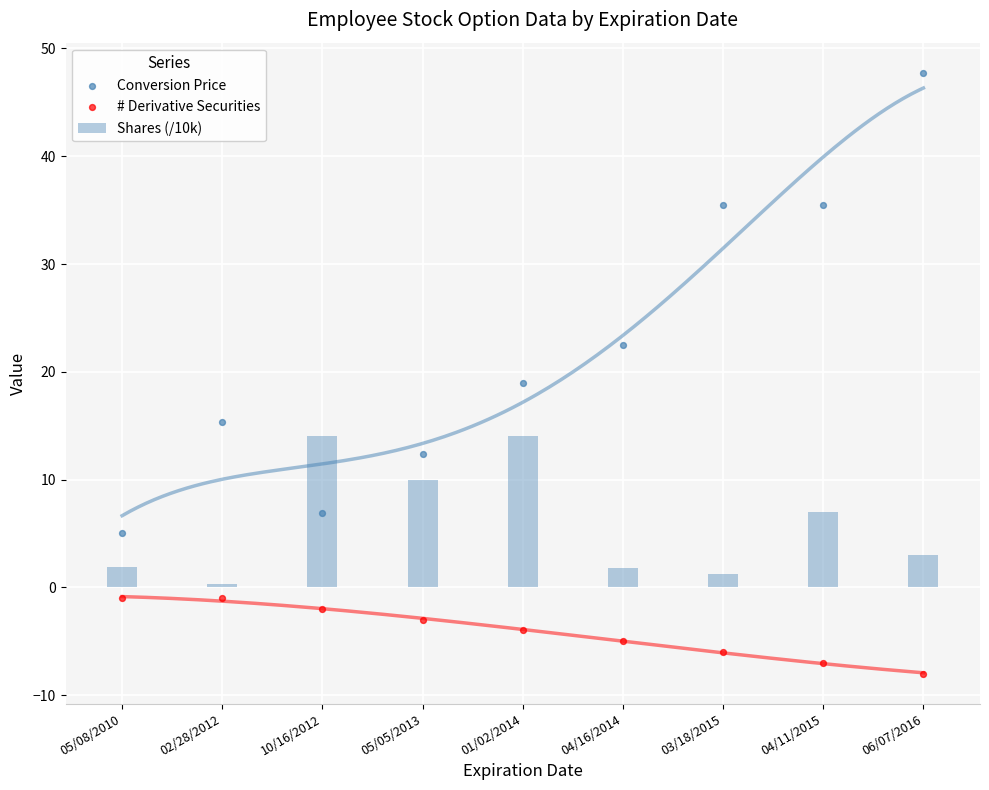

At which category is the sum across all series the highest?

06/07/2016